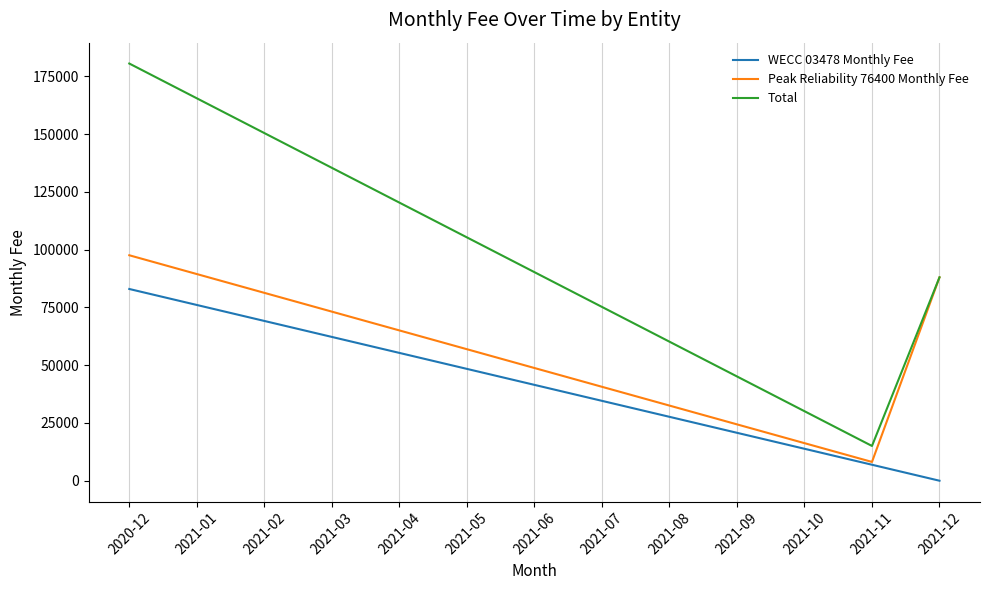

What is the total value across all series at 2020-12?

361011.0